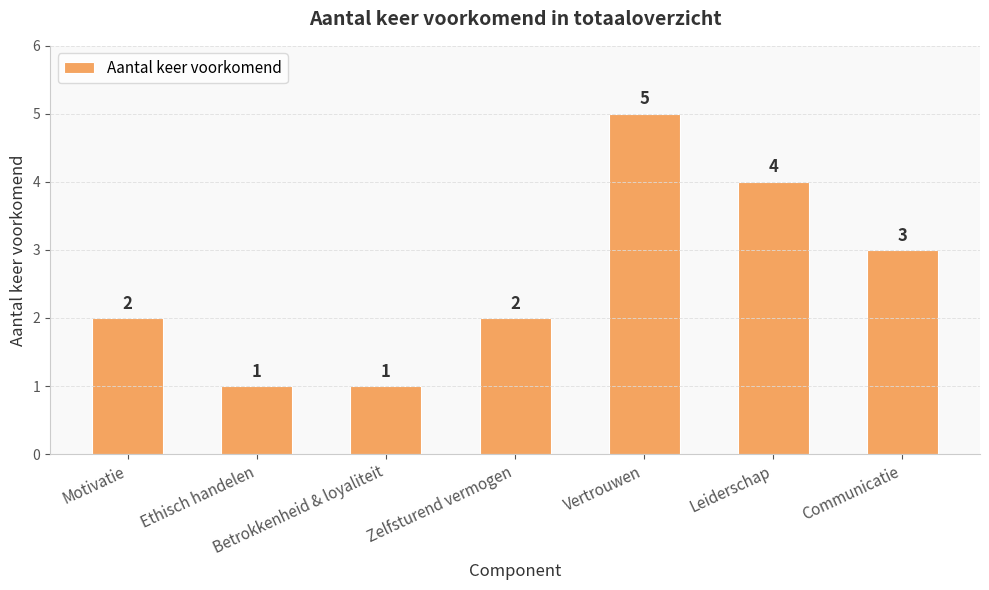

What is the smallest value displayed?

1